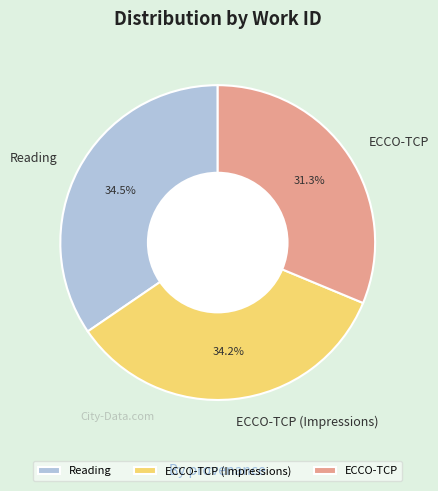

Approximately how many times larger is the value at ECCO-TCP compared to Reading?

0.9